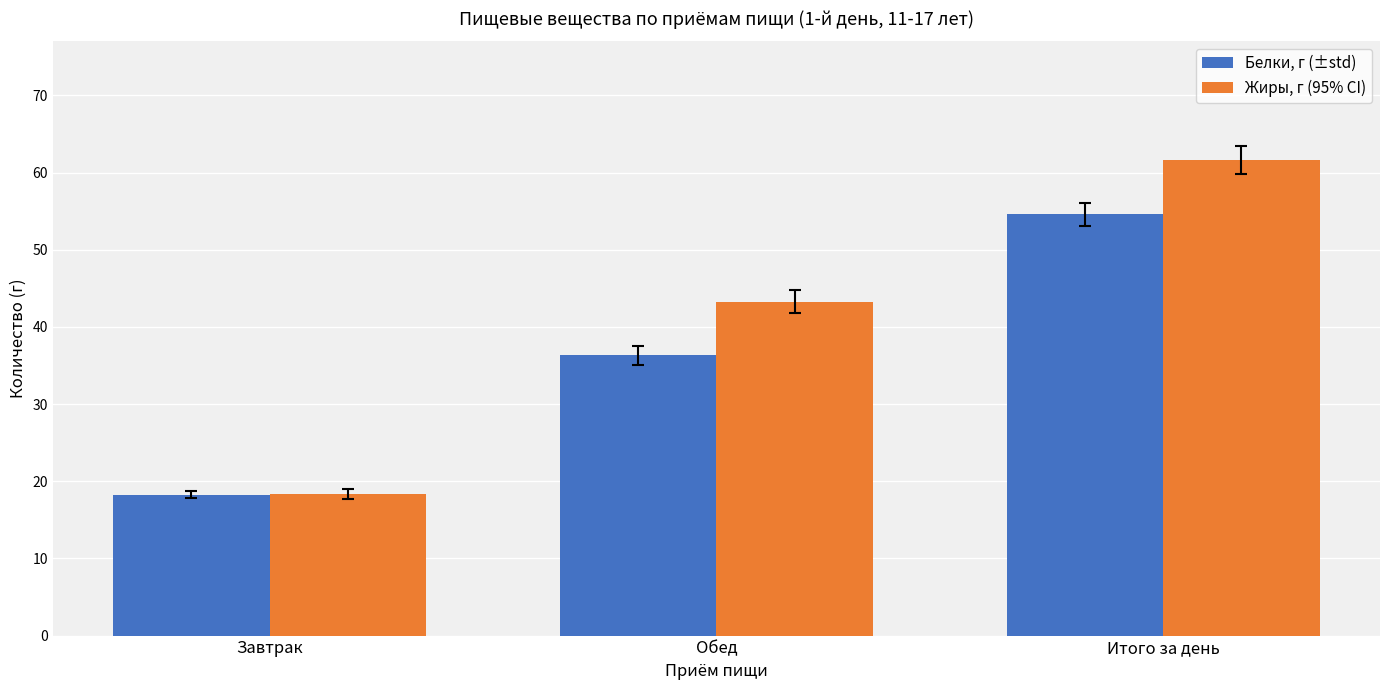

Is the value of Жиры, г (95% CI) at Итого за день greater than the value of Белки, г (±std) at Обед?

Yes